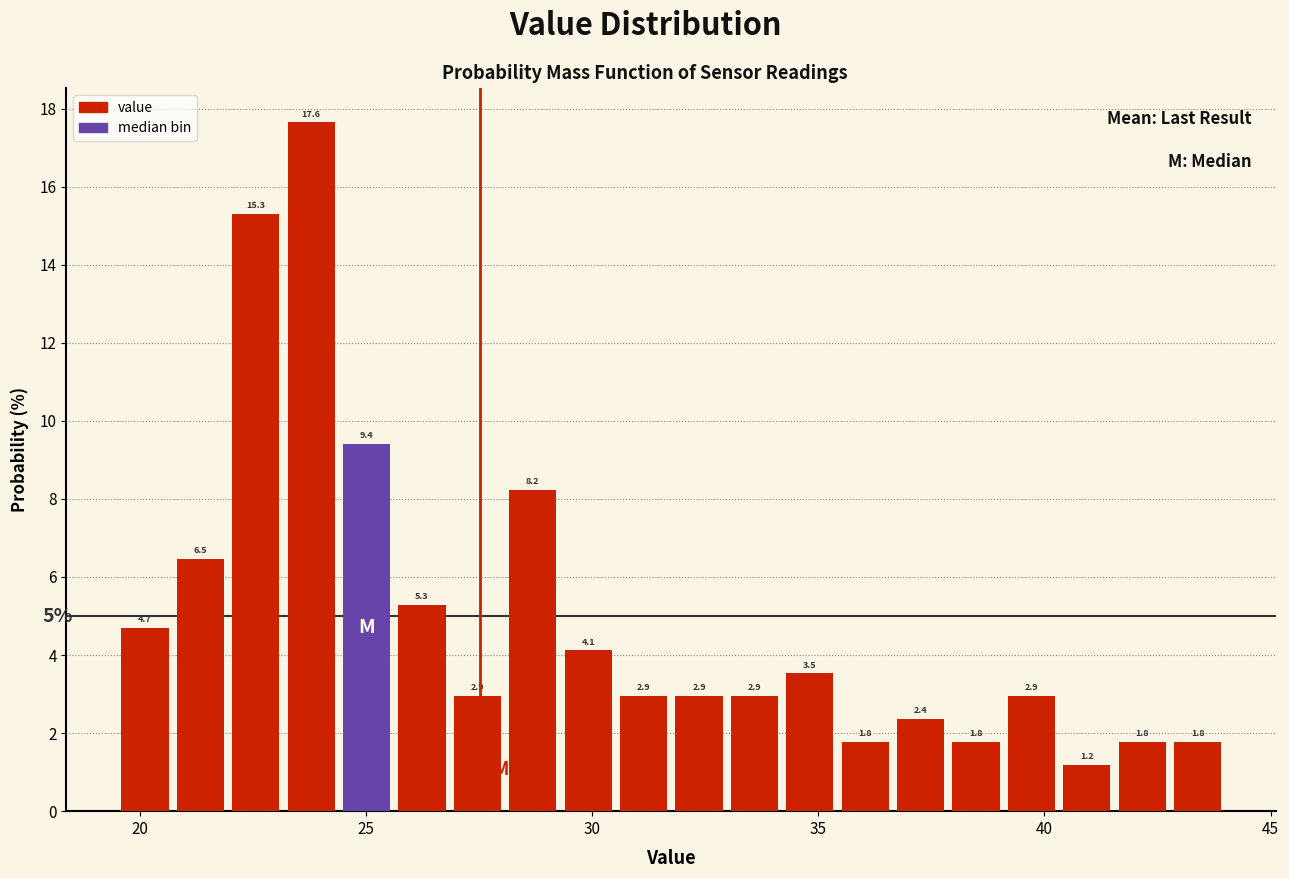

Read against the x-axis, roughly where is the centre of the tallest bar?

24.0